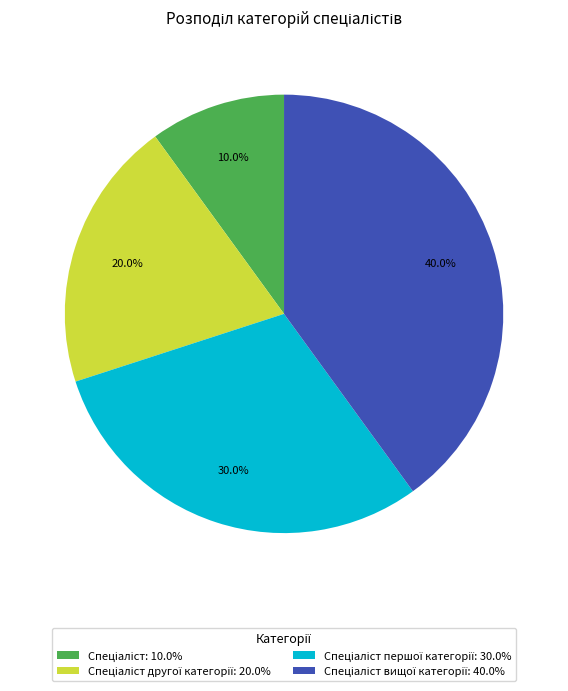

Is there any slice that represents more than half of the pie?

No